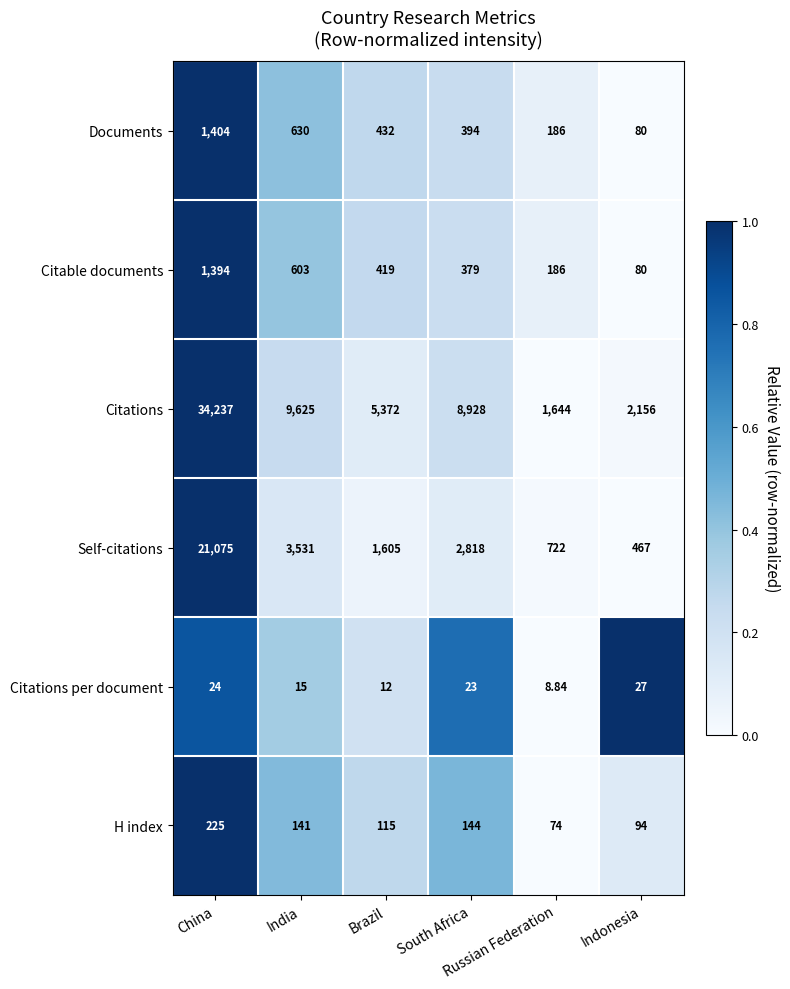

Which series has the largest total across all categories?

Citations